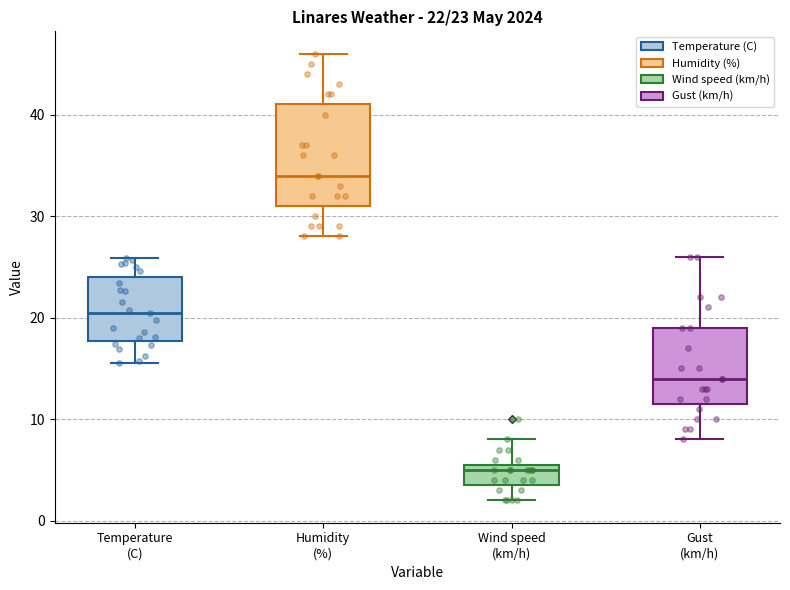

Comparing the boxes themselves (not the whiskers), which one is the tallest?

Humidity (%)